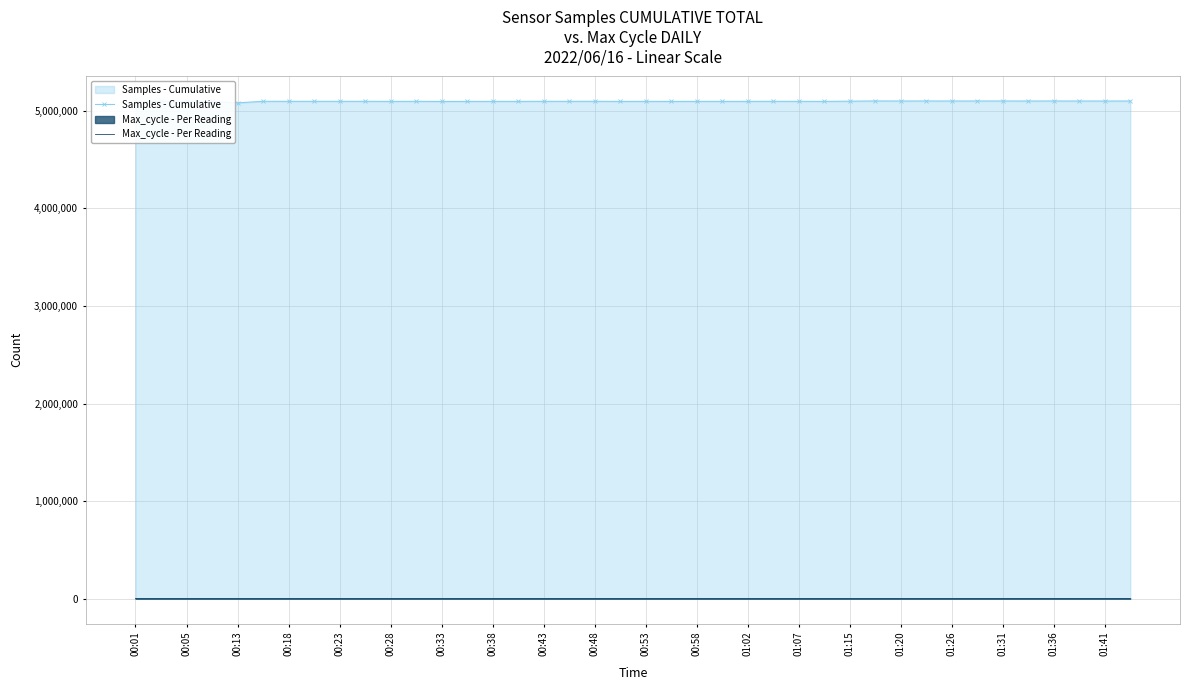

What are all the series names shown in the legend?

Samples - Cumulative, Max_cycle - Per Reading